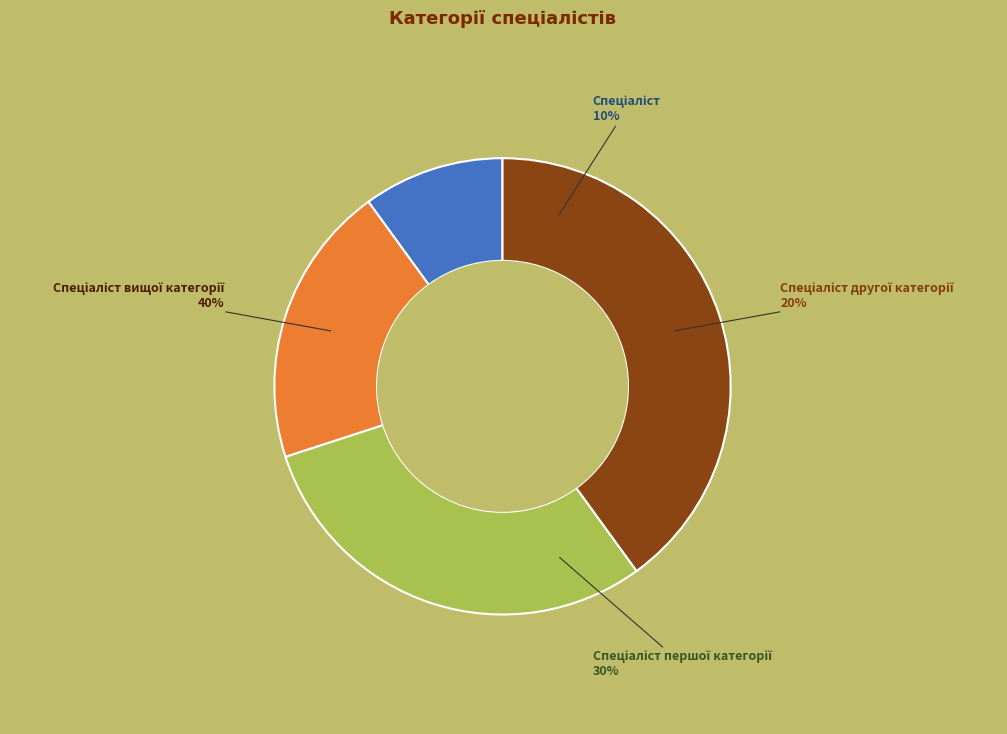

What percentage do Спеціаліст першої категорії and Спеціаліст другої категорії together represent?

50.0%